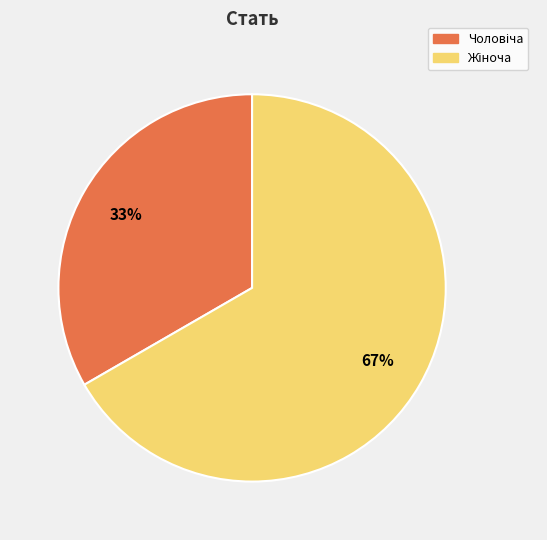

To the nearest percent, what is the average slice percentage?

50%